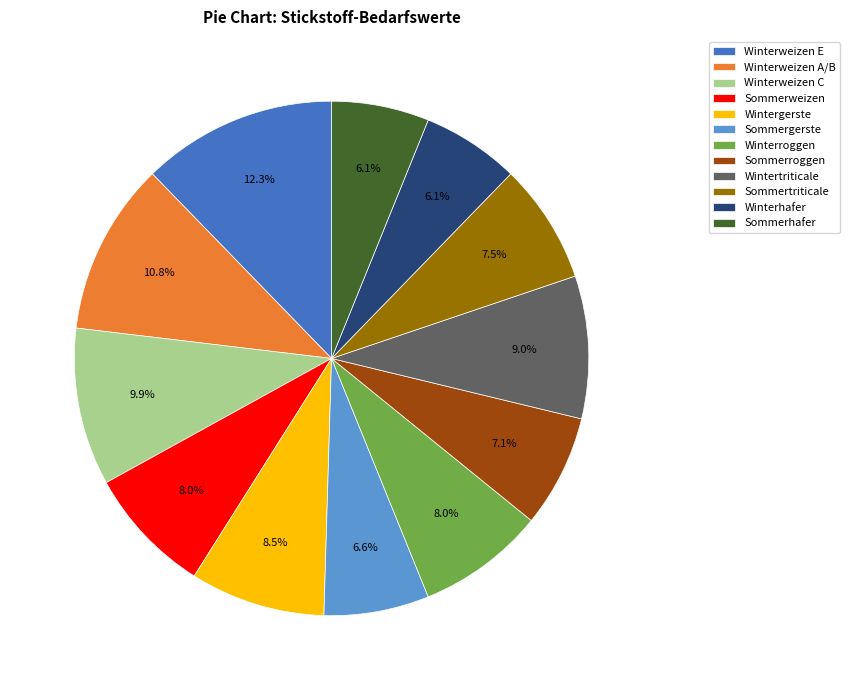

Combined, what portion of the pie is Wintergerste and Sommergerste?

15.1%